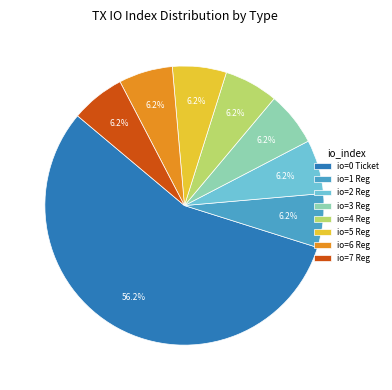

Do io=2 Reg and io=5 Reg together represent more than half of the pie?

No